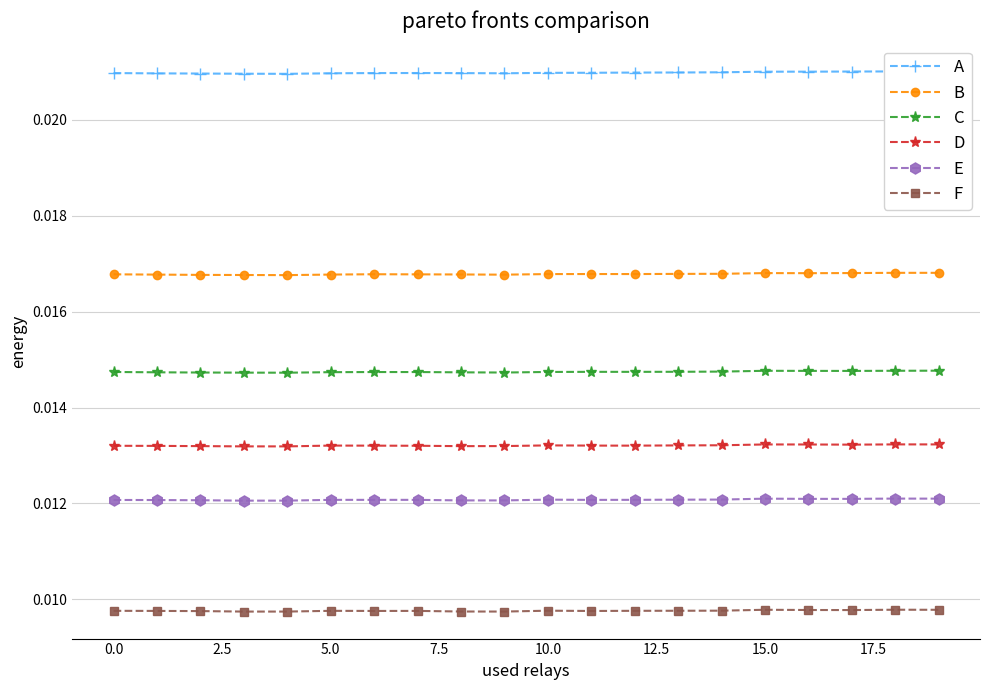

True or false: E and D intersect in this chart.

False